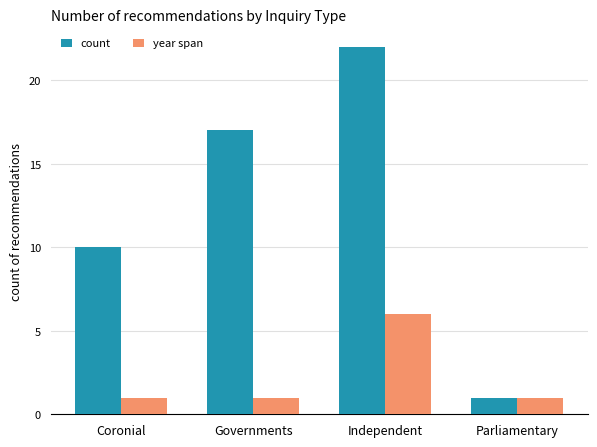

What is the greatest value displayed?

22